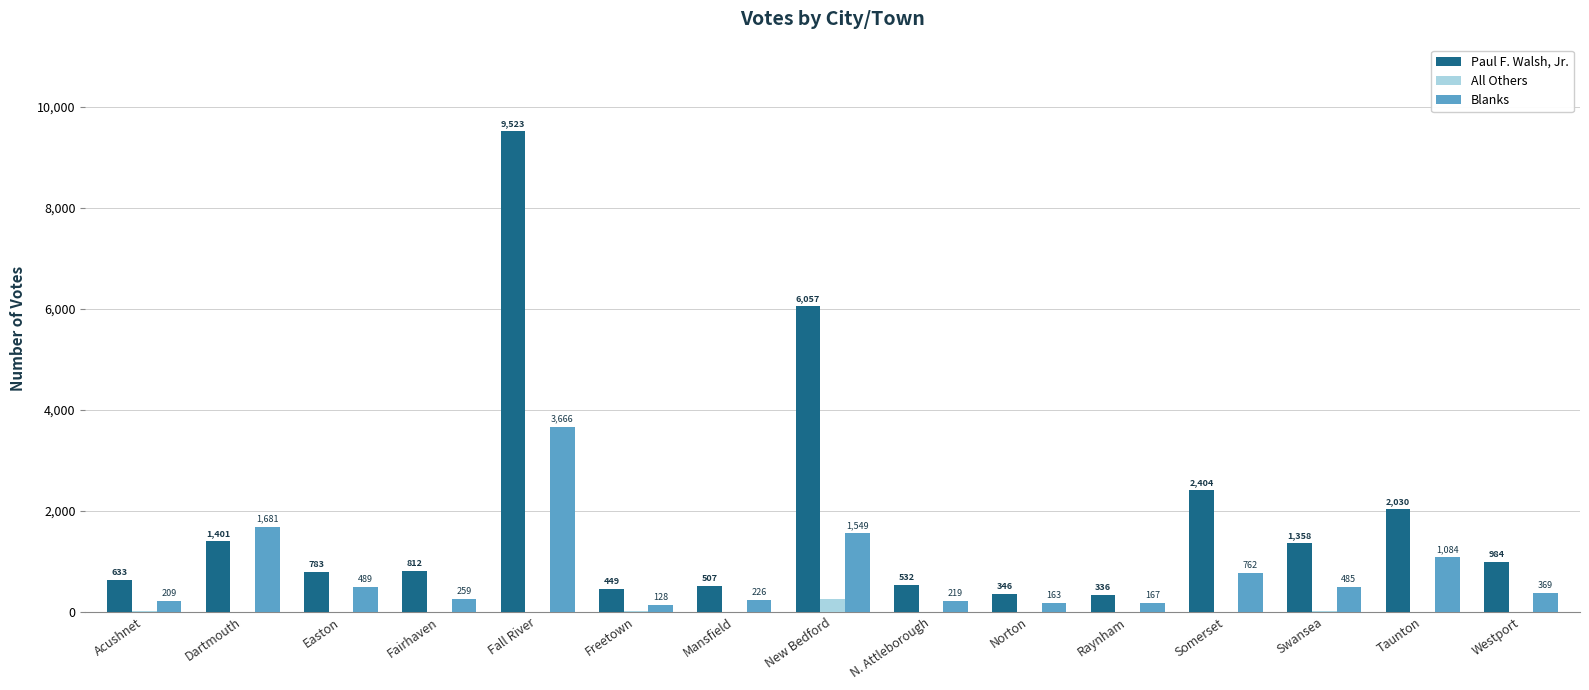

What is the spread (max minus min) of values at Fall River?

9523